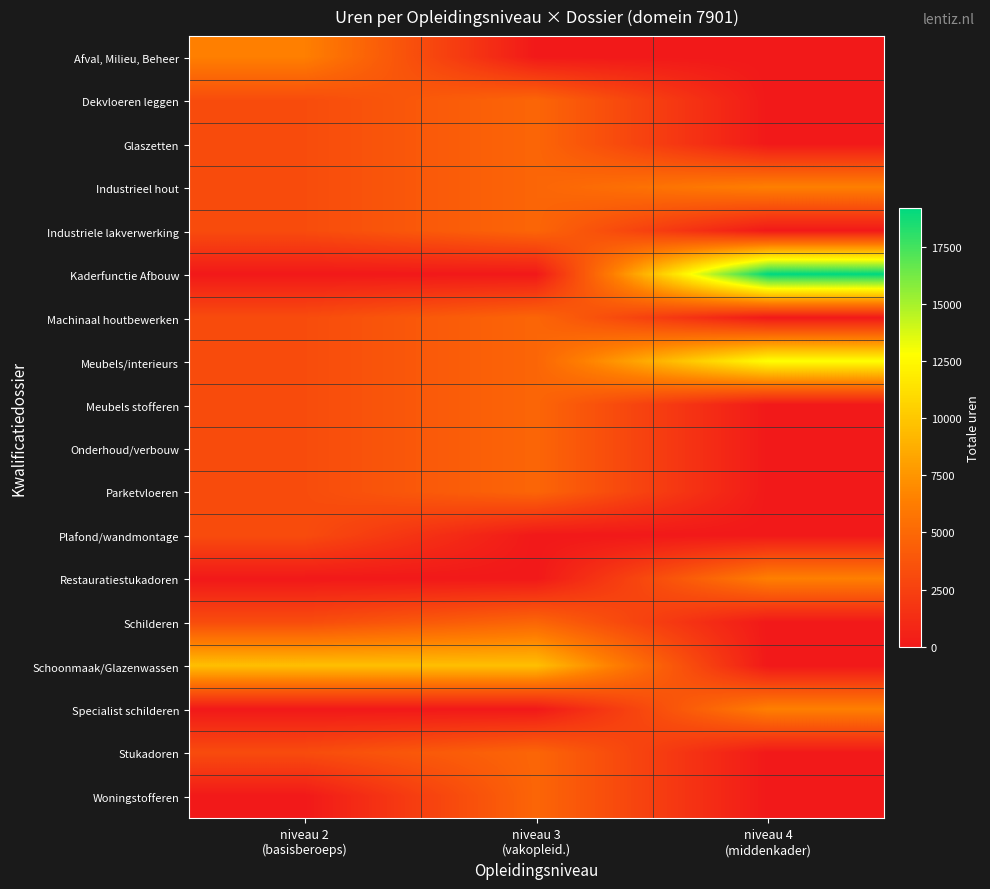

Reading left to right, transcribe all the data shown in this chart.

Afval, Milieu, Beheer: niveau 2
(basisberoeps)=6400	niveau 3
(vakopleid.)=0	niveau 4
(middenkader)=0
Dekvloeren leggen: niveau 2
(basisberoeps)=3200	niveau 3
(vakopleid.)=4800	niveau 4
(middenkader)=0
Glaszetten: niveau 2
(basisberoeps)=3200	niveau 3
(vakopleid.)=4800	niveau 4
(middenkader)=0
Industrieel hout: niveau 2
(basisberoeps)=3200	niveau 3
(vakopleid.)=4800	niveau 4
(middenkader)=6400
Industriele lakverwerking: niveau 2
(basisberoeps)=3200	niveau 3
(vakopleid.)=4800	niveau 4
(middenkader)=0
Kaderfunctie Afbouw: niveau 2
(basisberoeps)=0	niveau 3
(vakopleid.)=0	niveau 4
(middenkader)=19200
Machinaal houtbewerken: niveau 2
(basisberoeps)=3200	niveau 3
(vakopleid.)=4800	niveau 4
(middenkader)=0
Meubels/interieurs: niveau 2
(basisberoeps)=3200	niveau 3
(vakopleid.)=4800	niveau 4
(middenkader)=12800
Meubels stofferen: niveau 2
(basisberoeps)=3200	niveau 3
(vakopleid.)=4800	niveau 4
(middenkader)=0
Onderhoud/verbouw: niveau 2
(basisberoeps)=3200	niveau 3
(vakopleid.)=4800	niveau 4
(middenkader)=0
Parketvloeren: niveau 2
(basisberoeps)=3200	niveau 3
(vakopleid.)=4800	niveau 4
(middenkader)=0
Plafond/wandmontage: niveau 2
(basisberoeps)=3200	niveau 3
(vakopleid.)=0	niveau 4
(middenkader)=0
Restauratiestukadoren: niveau 2
(basisberoeps)=0	niveau 3
(vakopleid.)=0	niveau 4
(middenkader)=6400
Schilderen: niveau 2
(basisberoeps)=3200	niveau 3
(vakopleid.)=4800	niveau 4
(middenkader)=0
Schoonmaak/Glazenwassen: niveau 2
(basisberoeps)=9600	niveau 3
(vakopleid.)=9600	niveau 4
(middenkader)=0
Specialist schilderen: niveau 2
(basisberoeps)=0	niveau 3
(vakopleid.)=0	niveau 4
(middenkader)=6400
Stukadoren: niveau 2
(basisberoeps)=3200	niveau 3
(vakopleid.)=4800	niveau 4
(middenkader)=0
Woningstofferen: niveau 2
(basisberoeps)=0	niveau 3
(vakopleid.)=4800	niveau 4
(middenkader)=0